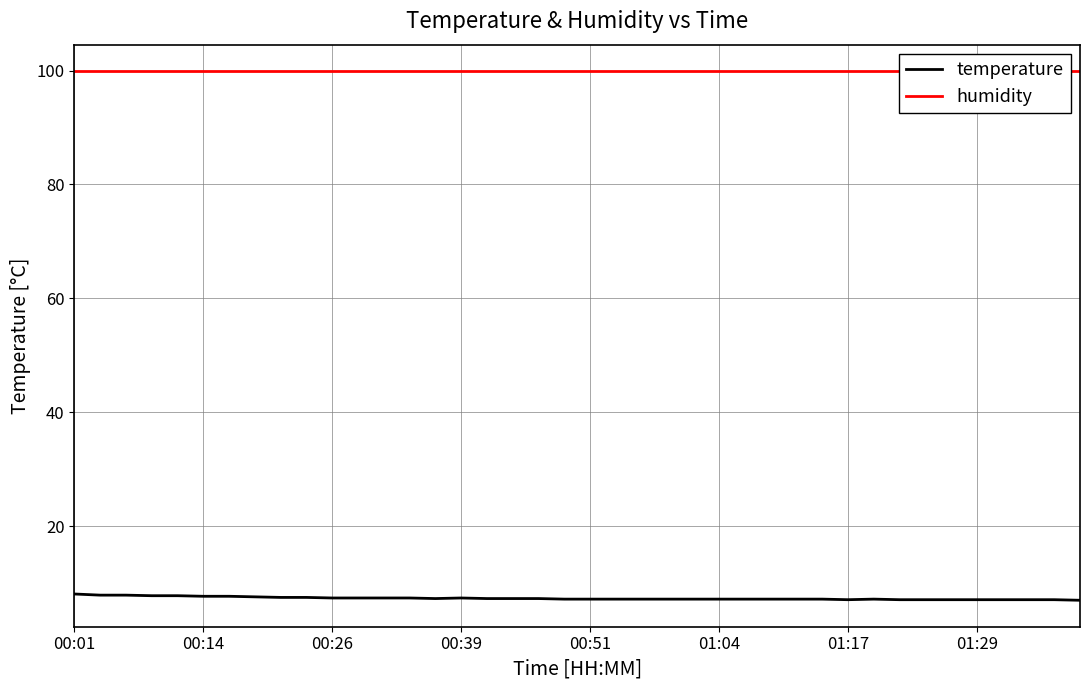

The value of temperature at 00:51 is 7.2. True or false?

True